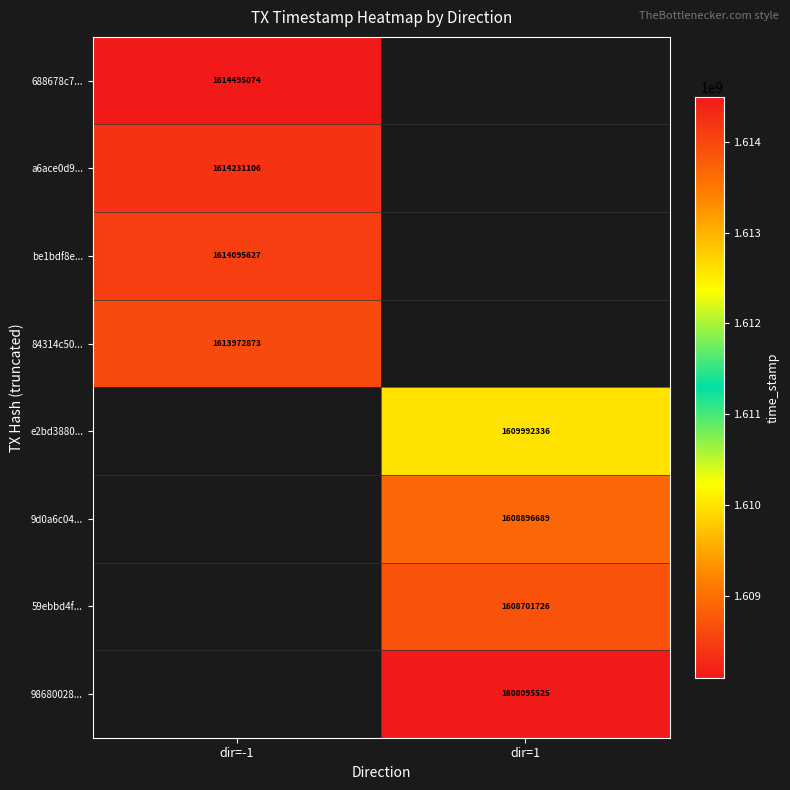

The value of 9d0a6c04... at dir=1 is 1608896689. True or false?

True